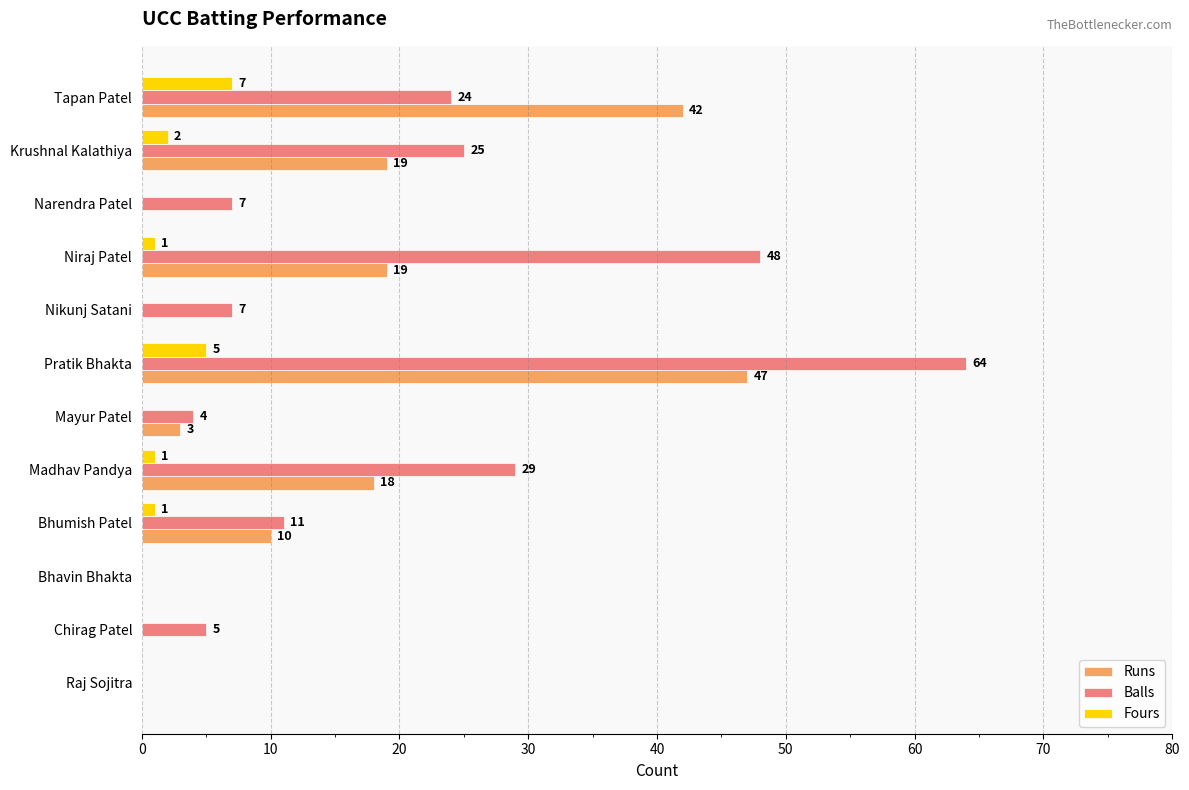

How many values in Balls are above zero?

10